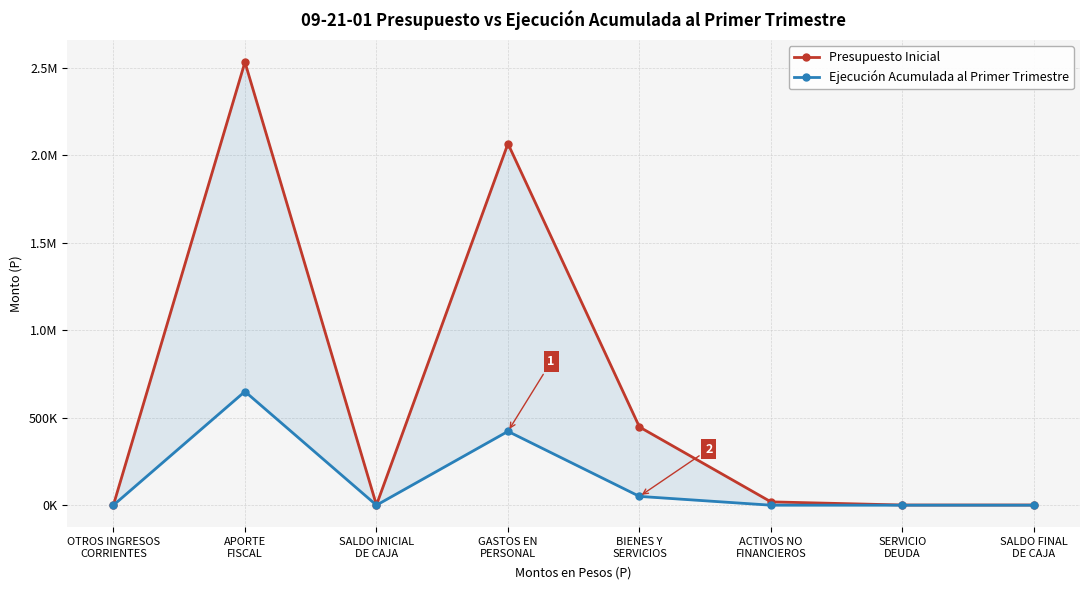

Which series has the largest range (max minus min)?

Presupuesto Inicial